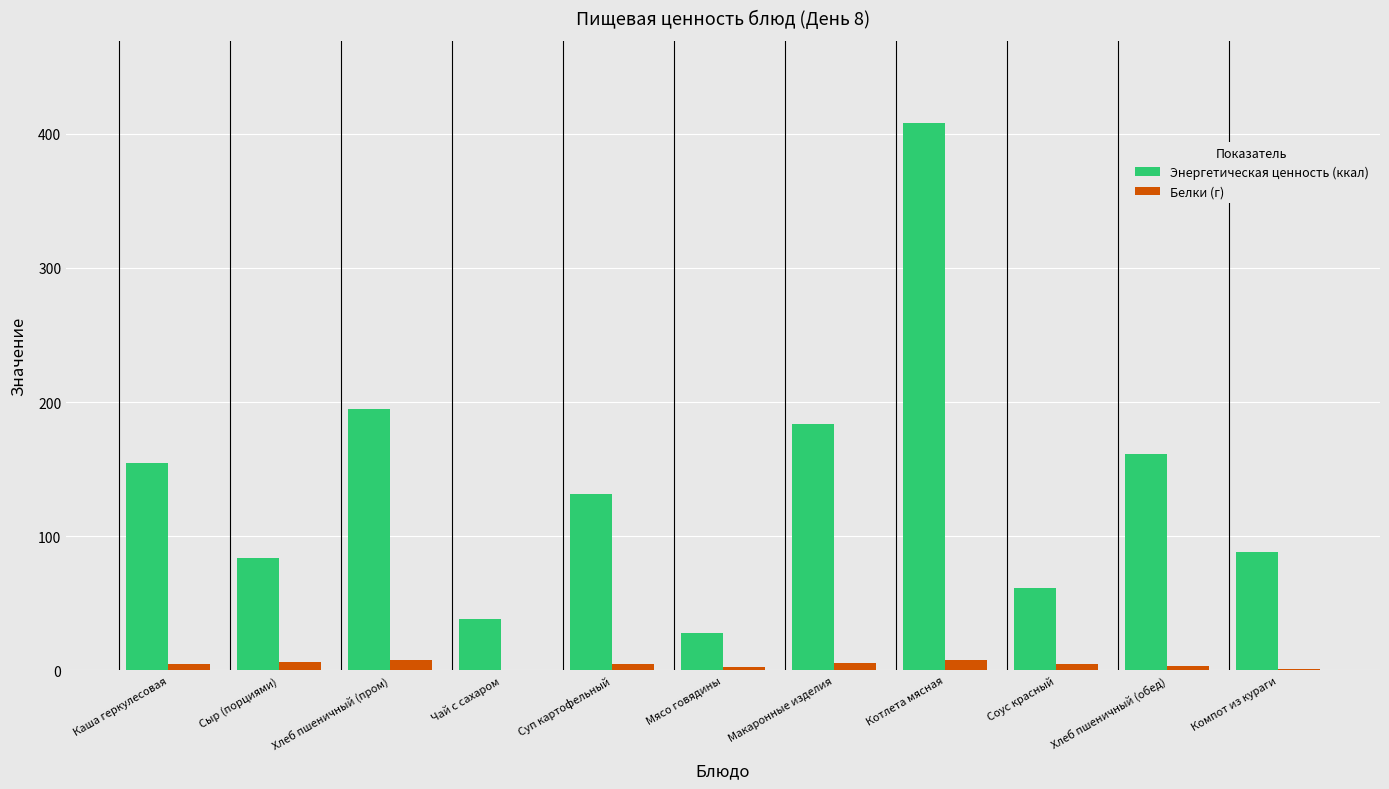

Which series changed the most between Хлеб пшеничный (пром) and Суп картофельный?

Энергетическая ценность (ккал)